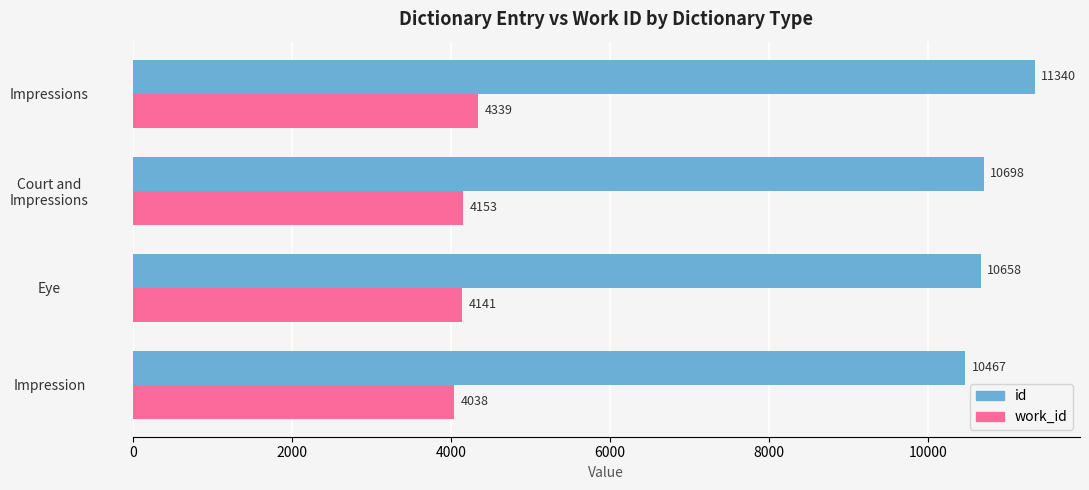

What are all the series names shown in the legend?

id, work_id